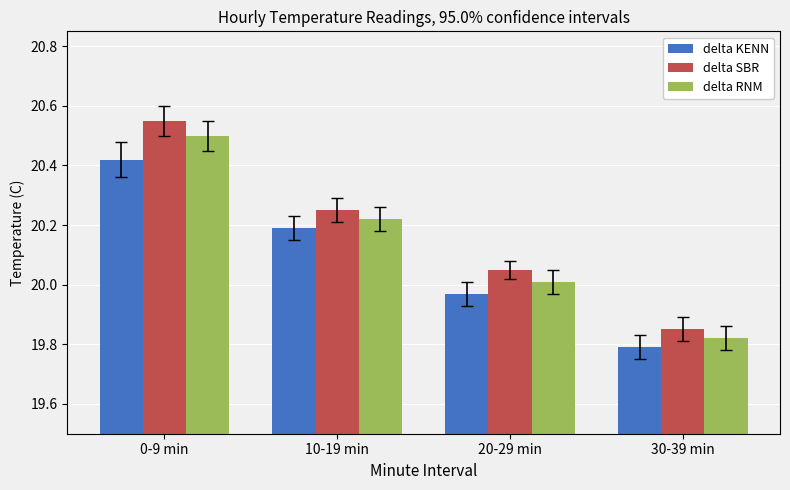

Which category has the lowest value in the delta KENN series?

30-39 min